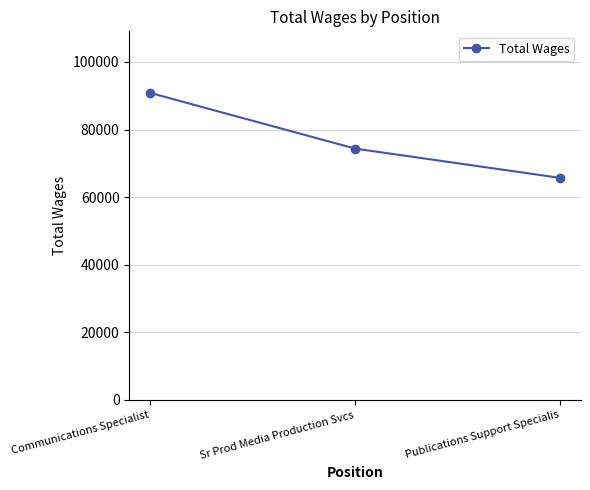

Where does the data first go above 74368?

Communications Specialist